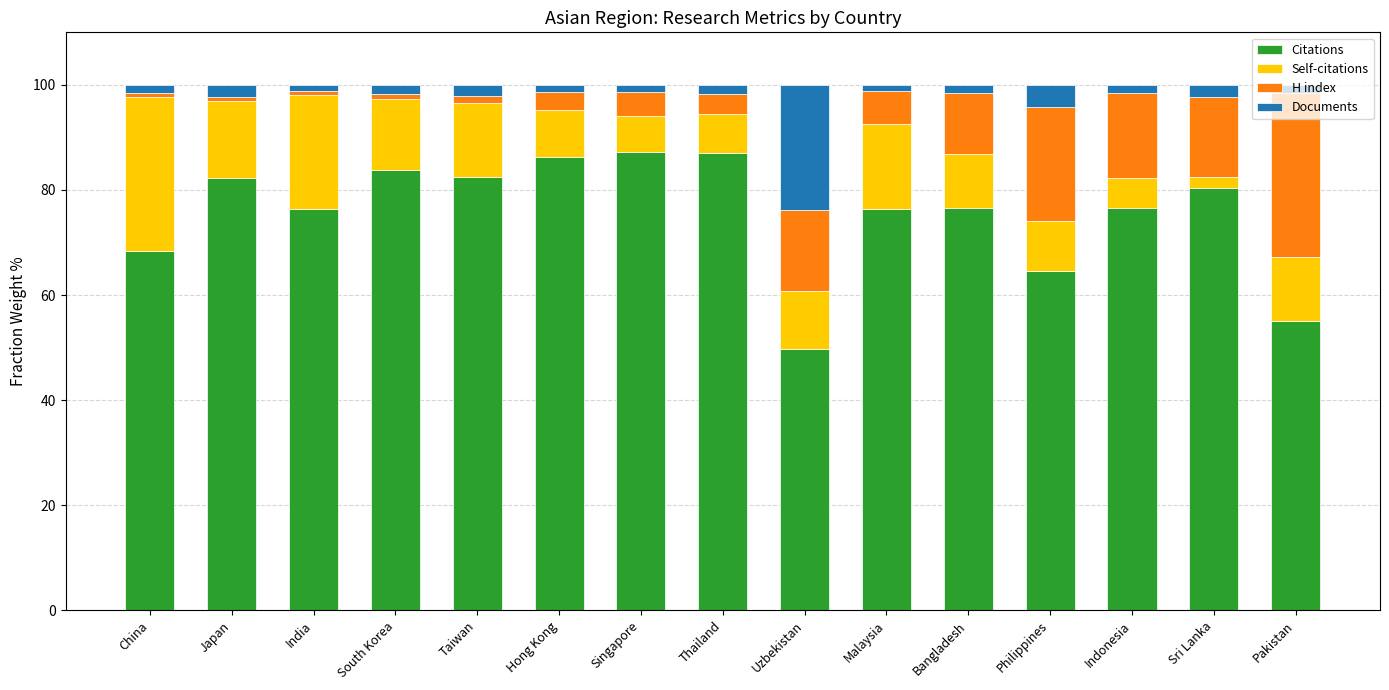

What is the difference between the second highest and minimum values in the Citations series?

37.3